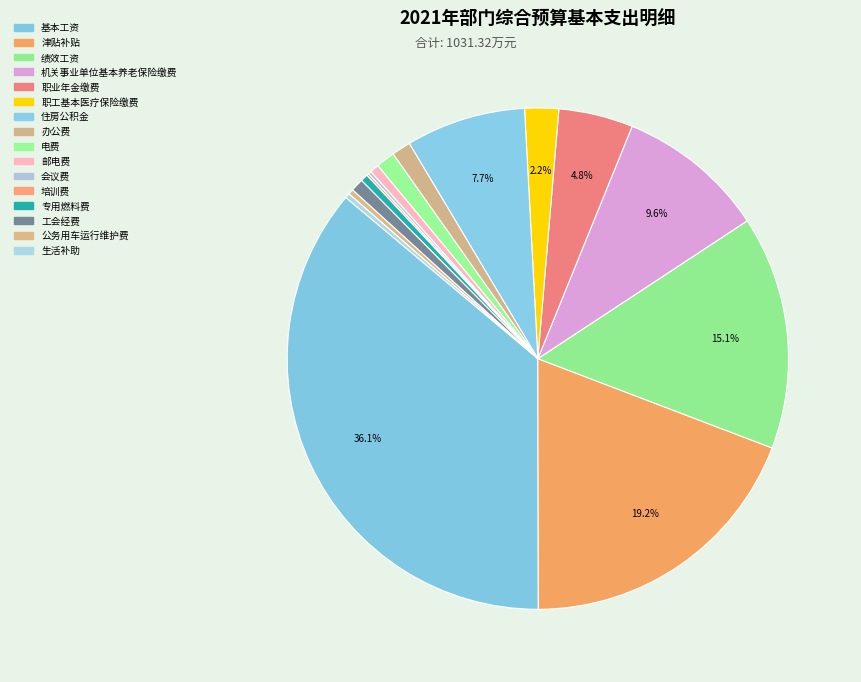

Does 机关事业单位基本养老保险缴费 account for over 50% of the chart?

No